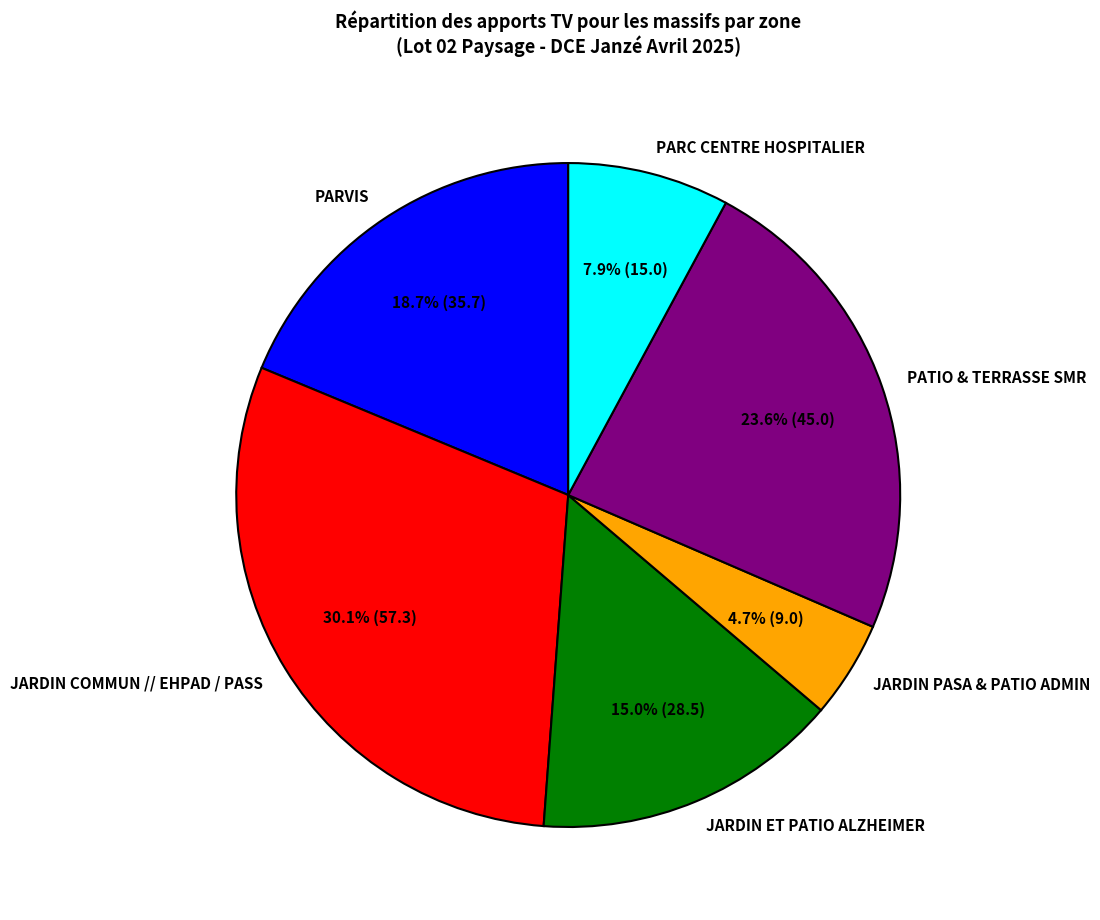

What is the smallest slice in the pie chart?

JARDIN PASA & PATIO ADMIN